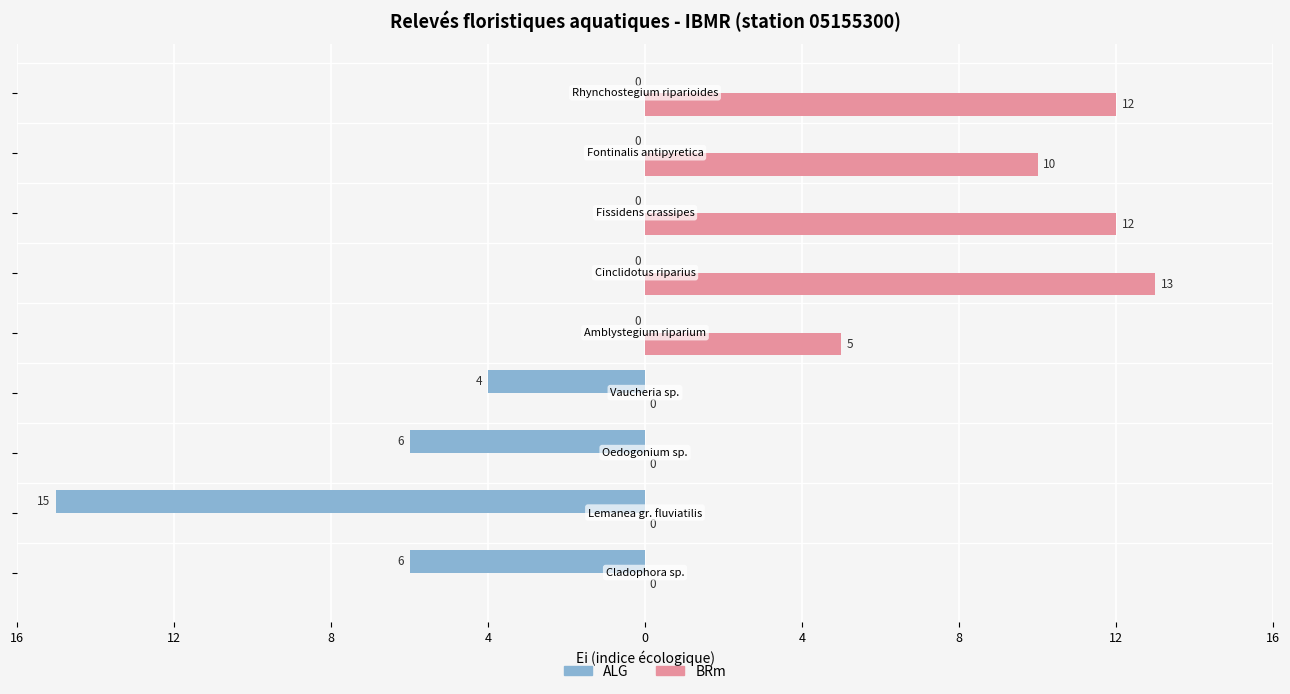

What are all the series names shown in the legend?

ALG, BRm